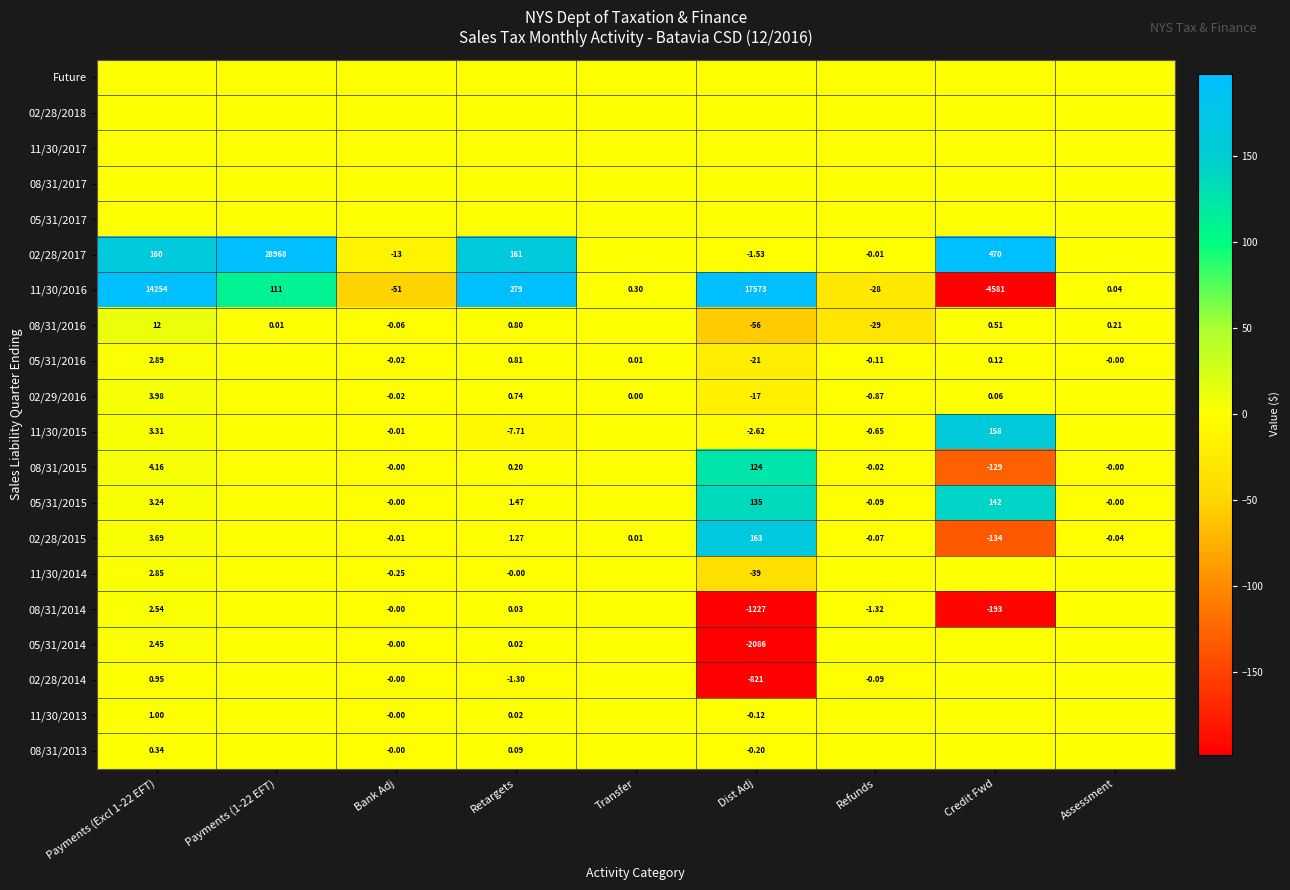

Is it true that 11/30/2013 equals 1.0 at Payments (Excl 1-22 EFT)?

True